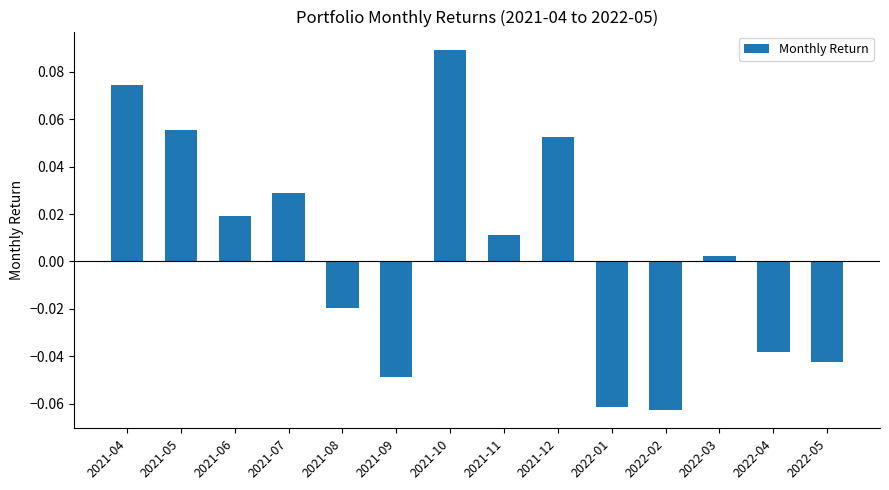

What is the label of the 9th bar from the right?

2021-09